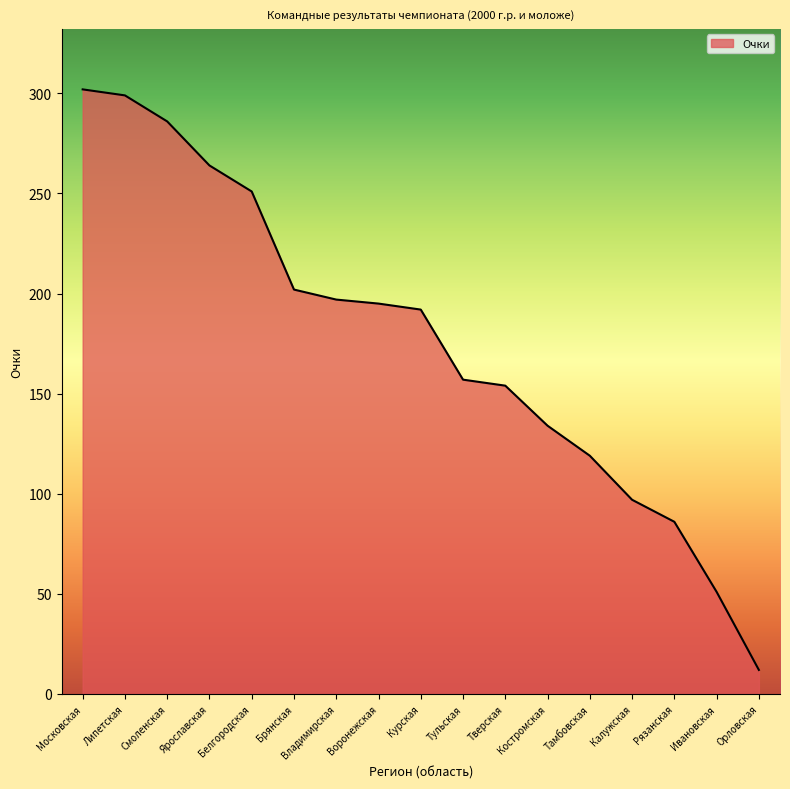

At which label does the data first exceed 192?

Московская